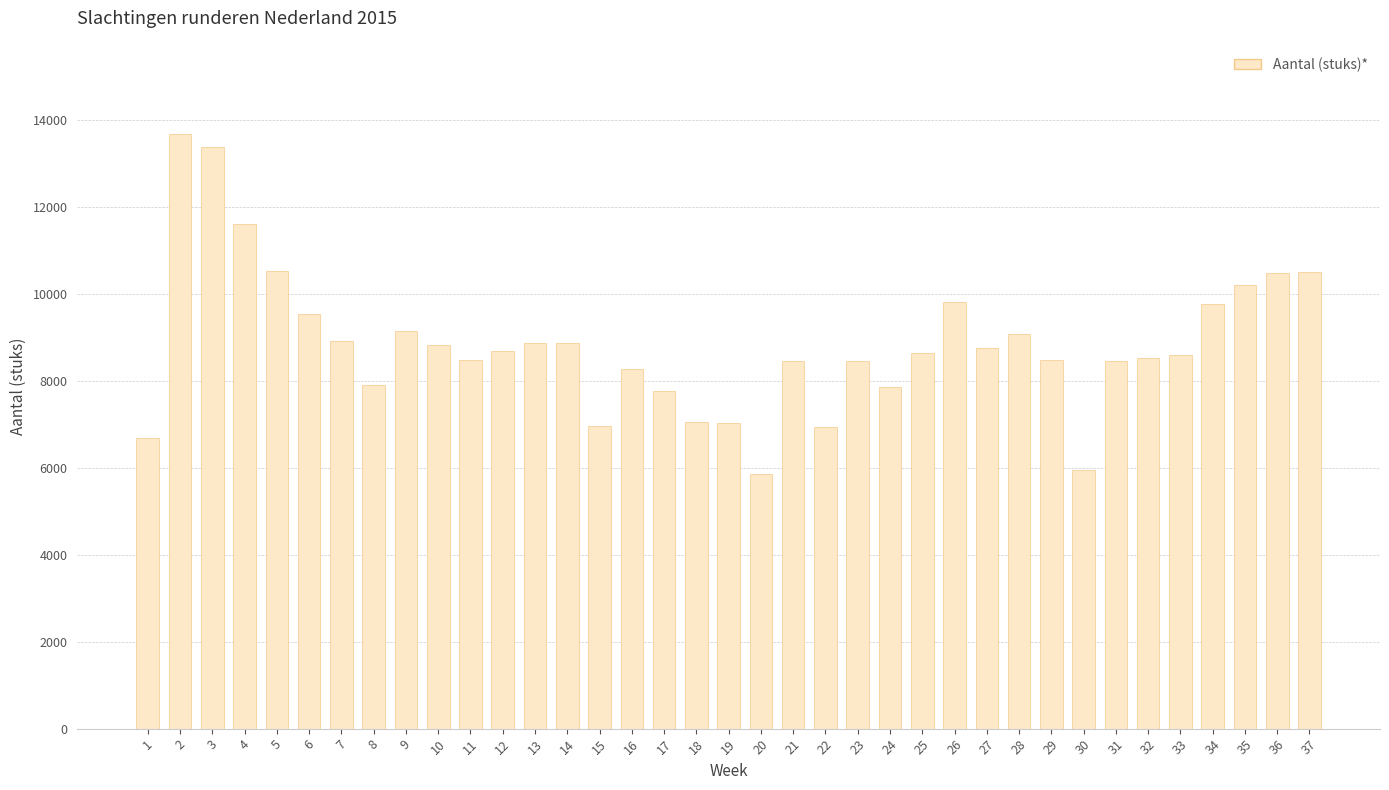

Which has a higher value, 25 or 14?

14